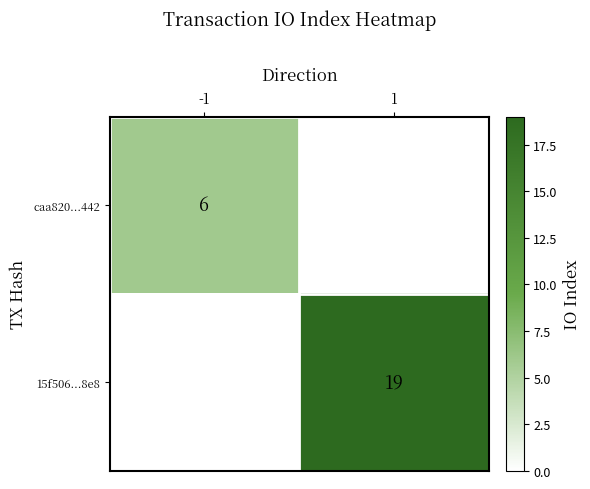

The caa820...442 series shows 6 at -1. True or false?

True